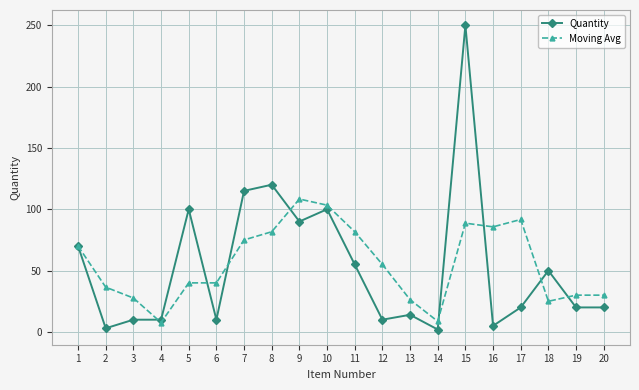

Is the value of Quantity at 9 greater than the value of Moving Avg at 18?

Yes